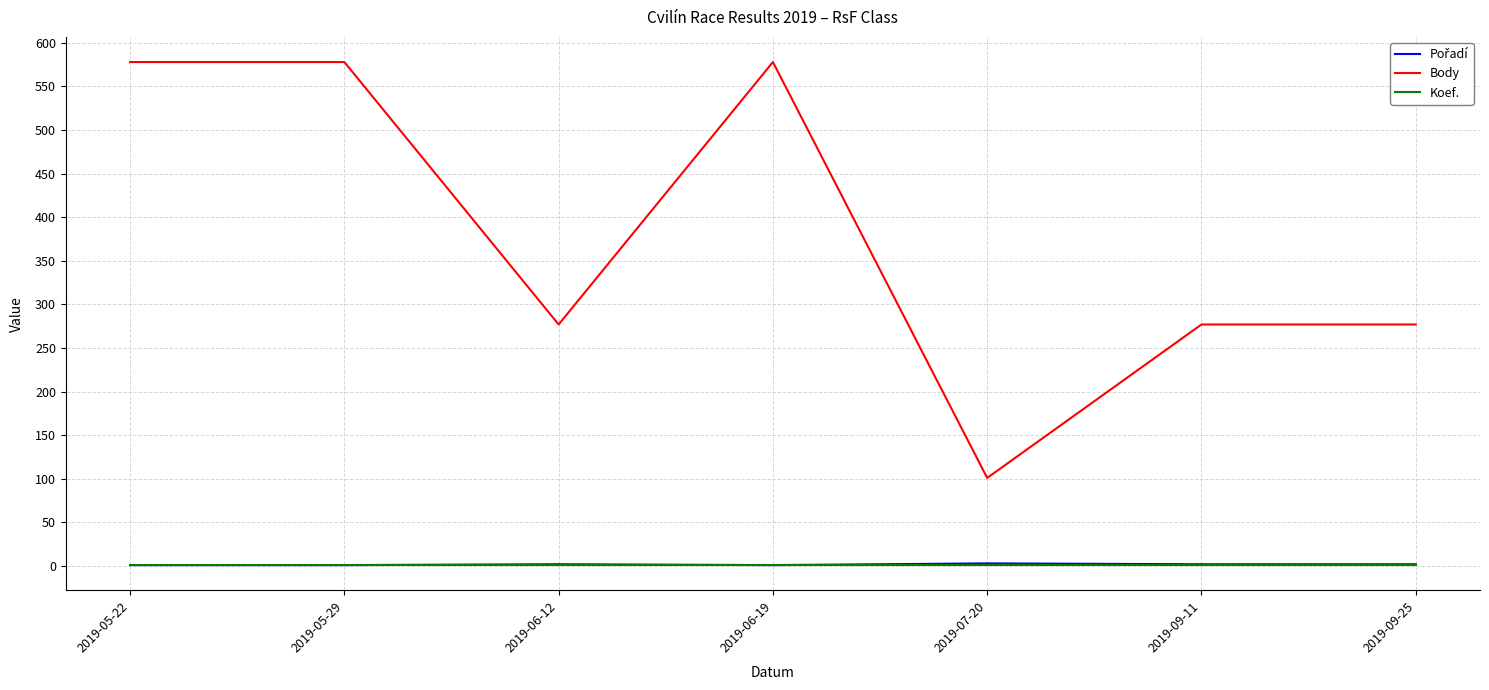

The value of Body at 2019-09-11 is 412. True or false?

False